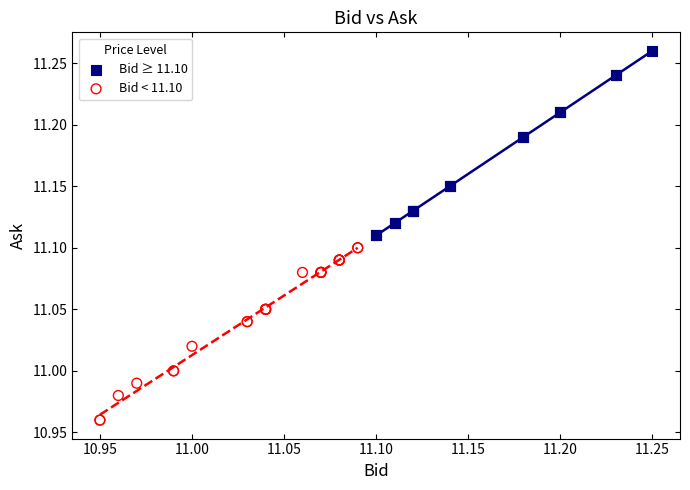

What are all the series names shown in the legend?

Bid ≥ 11.10, Bid < 11.10